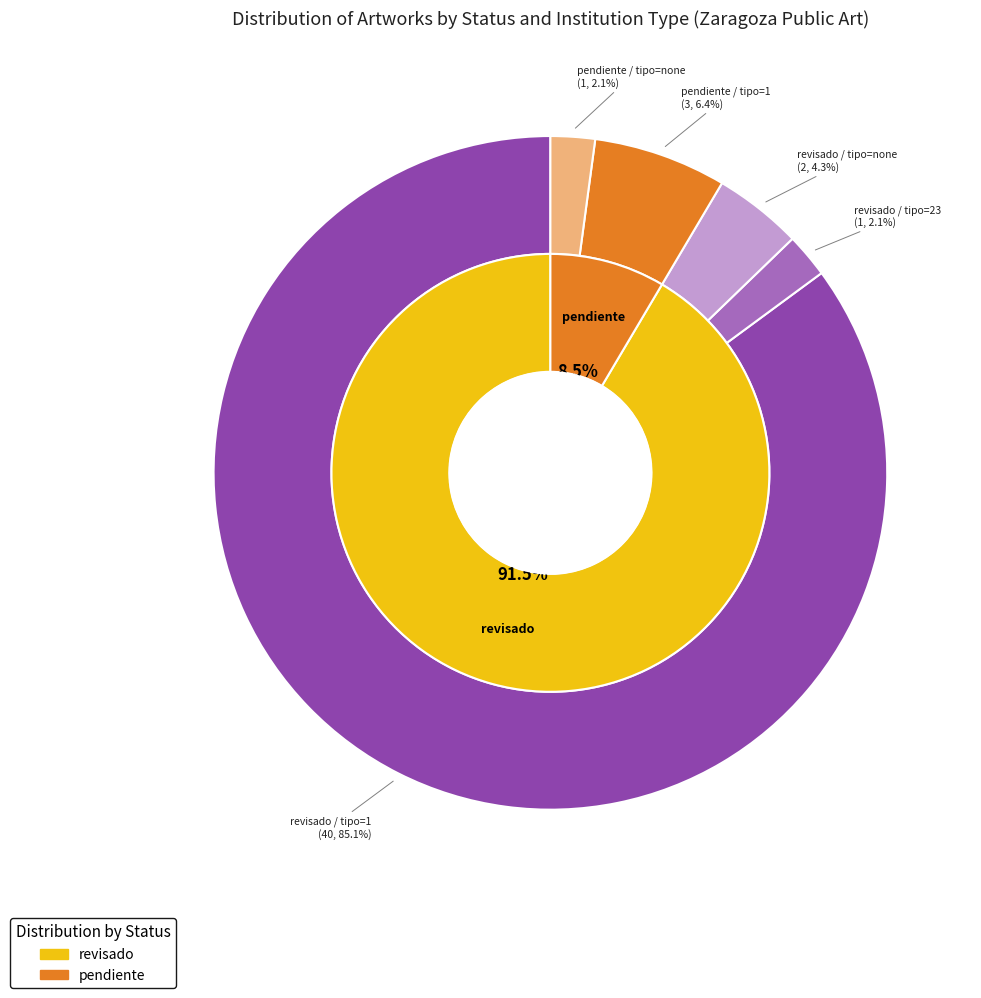

Which has a higher value, revisado (no tipoInstitucion) or pendiente?

pendiente